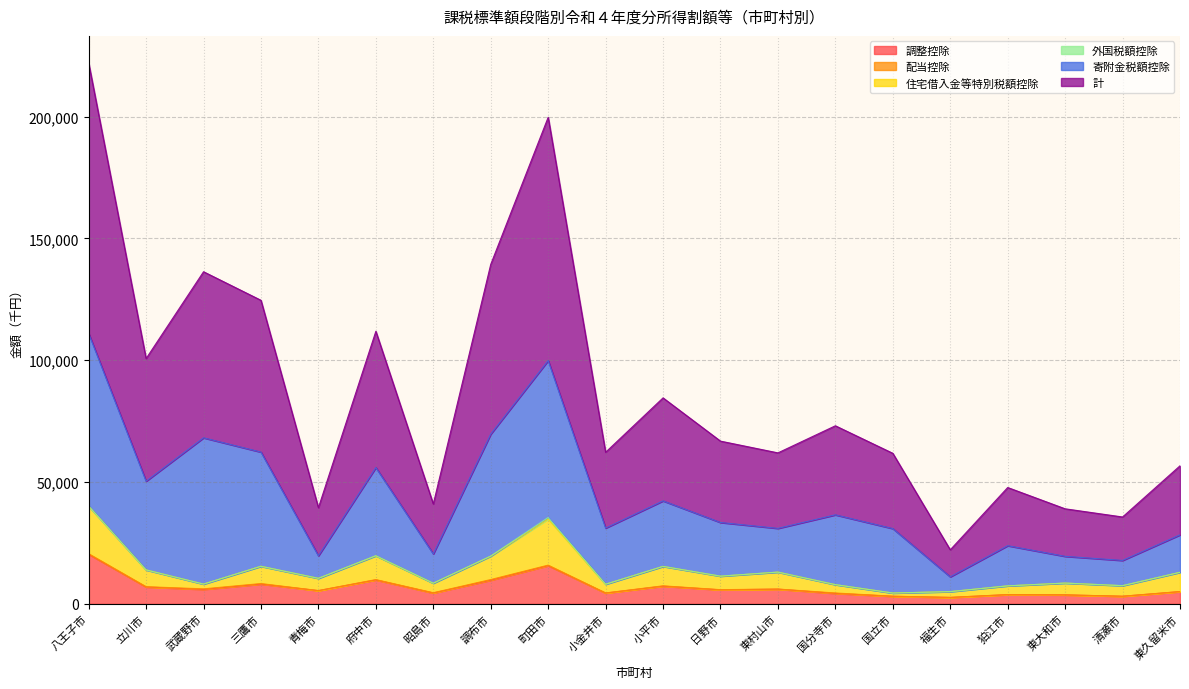

How many interior local peaks does the 計 series have?

6